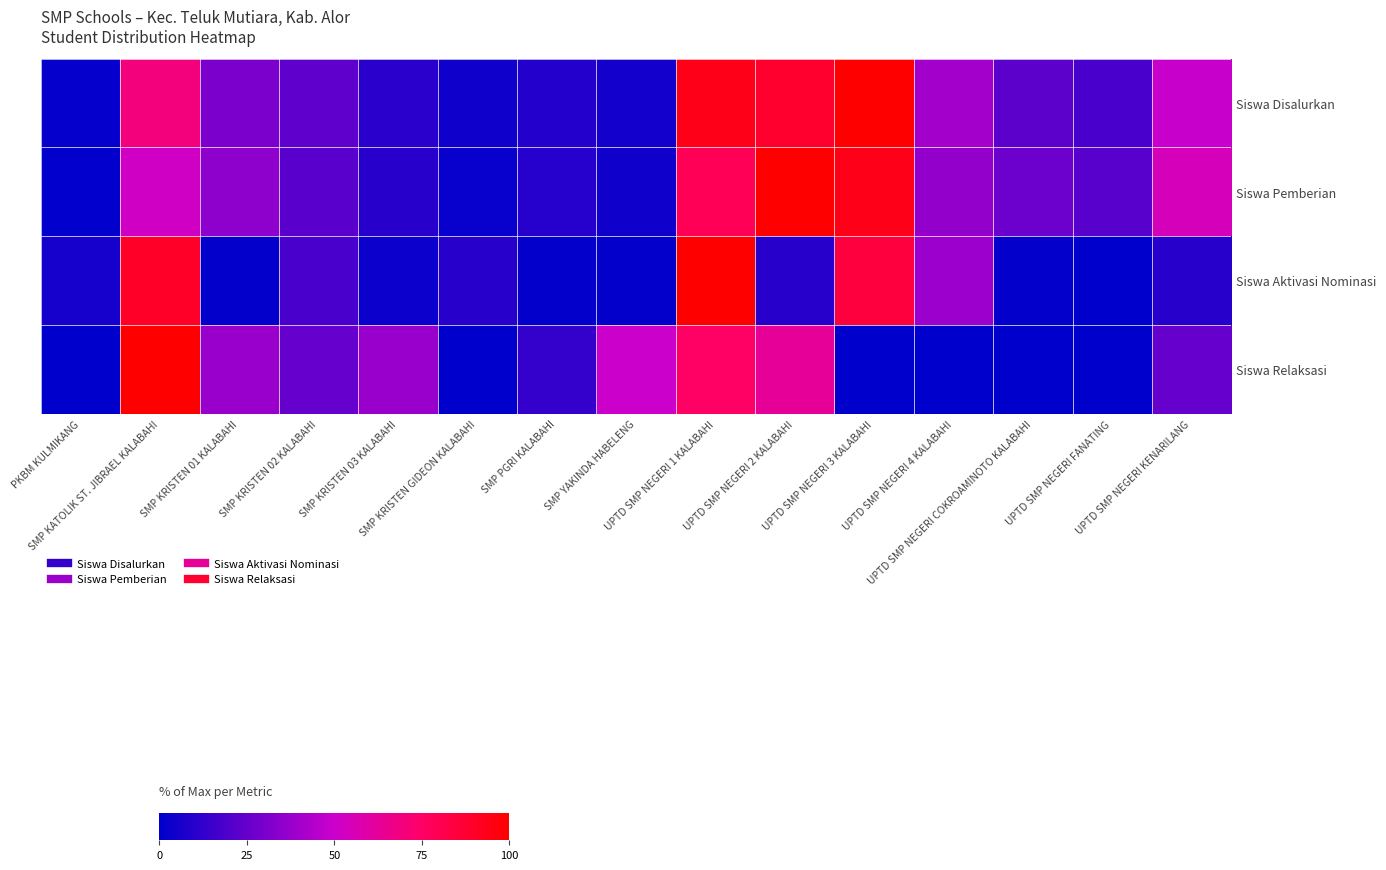

Which series has the largest total across all categories?

Siswa Disalurkan